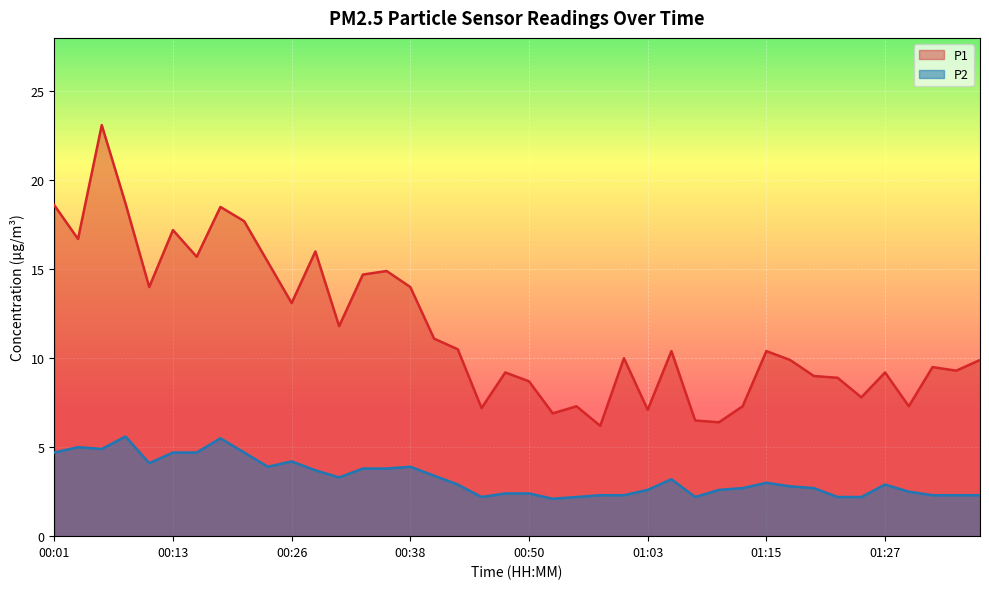

How many lines are shown in the chart?

2